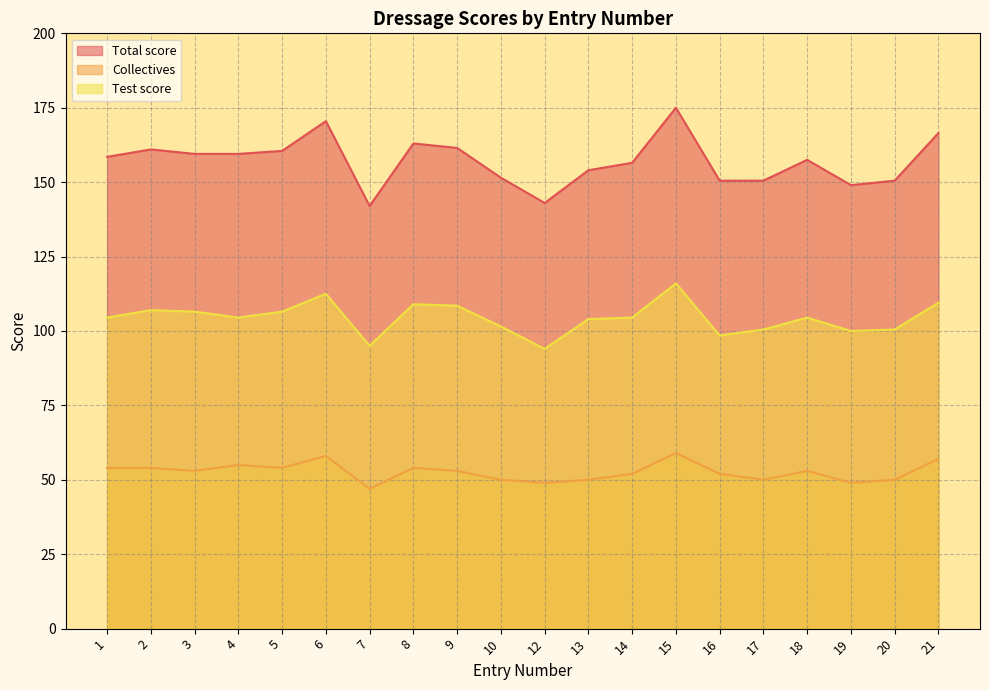

In Test score, how many points are lower than both neighbors (excluding endpoints)?

5